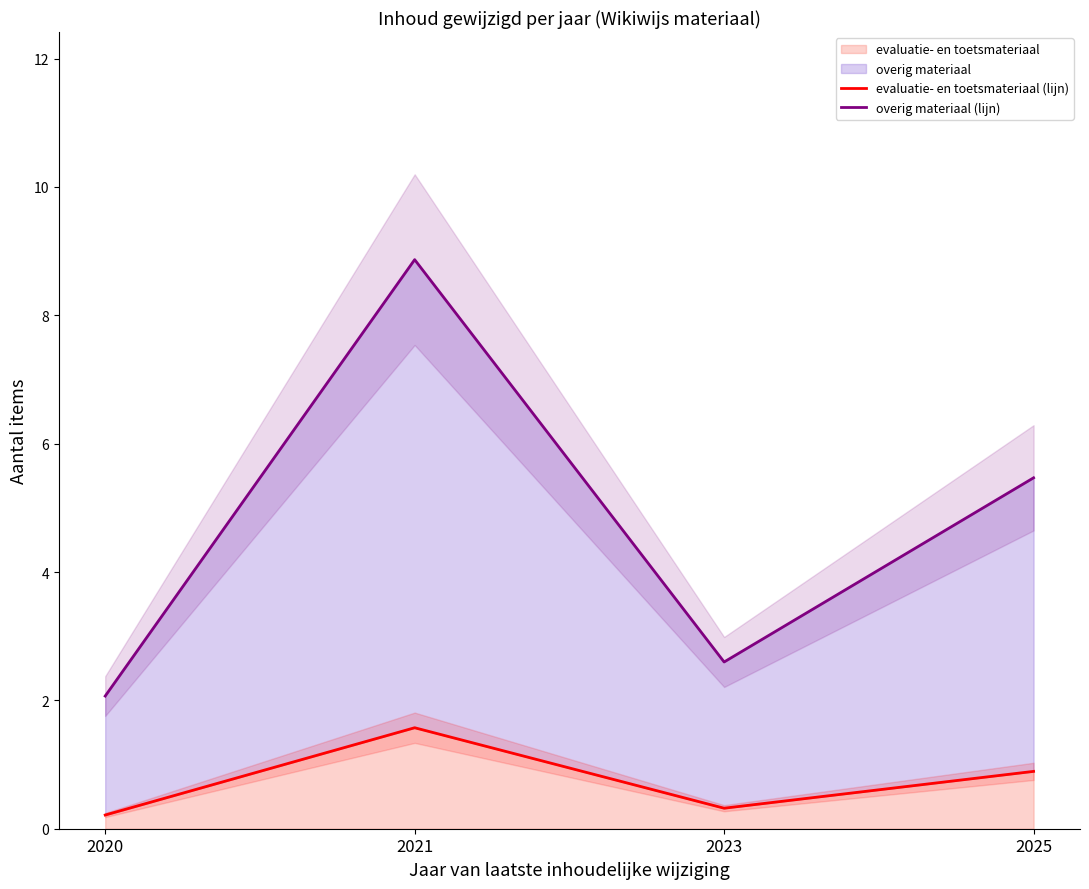

At 2020, list the series in order from largest to smallest.

overig materiaal (lijn), evaluatie- en toetsmateriaal (lijn)